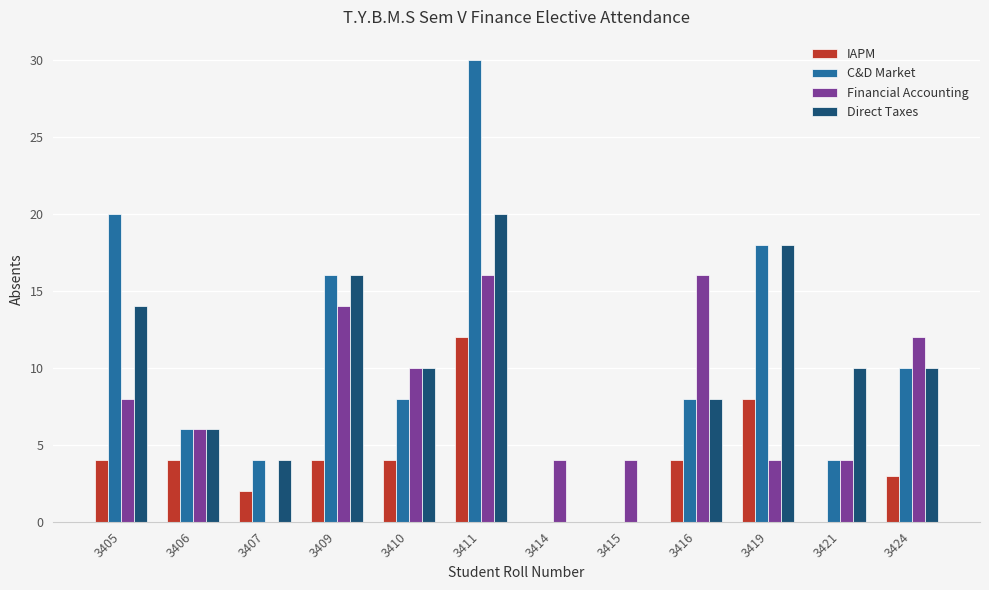

Reading left to right, extract all data points from this chart.

IAPM: 3405=4	3406=4	3407=2	3409=4	3410=4	3411=12	3414=0	3415=0	3416=4	3419=8	3421=0	3424=3
C&D Market: 3405=20	3406=6	3407=4	3409=16	3410=8	3411=30	3414=0	3415=0	3416=8	3419=18	3421=4	3424=10
Financial Accounting: 3405=8	3406=6	3407=0	3409=14	3410=10	3411=16	3414=4	3415=4	3416=16	3419=4	3421=4	3424=12
Direct Taxes: 3405=14	3406=6	3407=4	3409=16	3410=10	3411=20	3414=0	3415=0	3416=8	3419=18	3421=10	3424=10